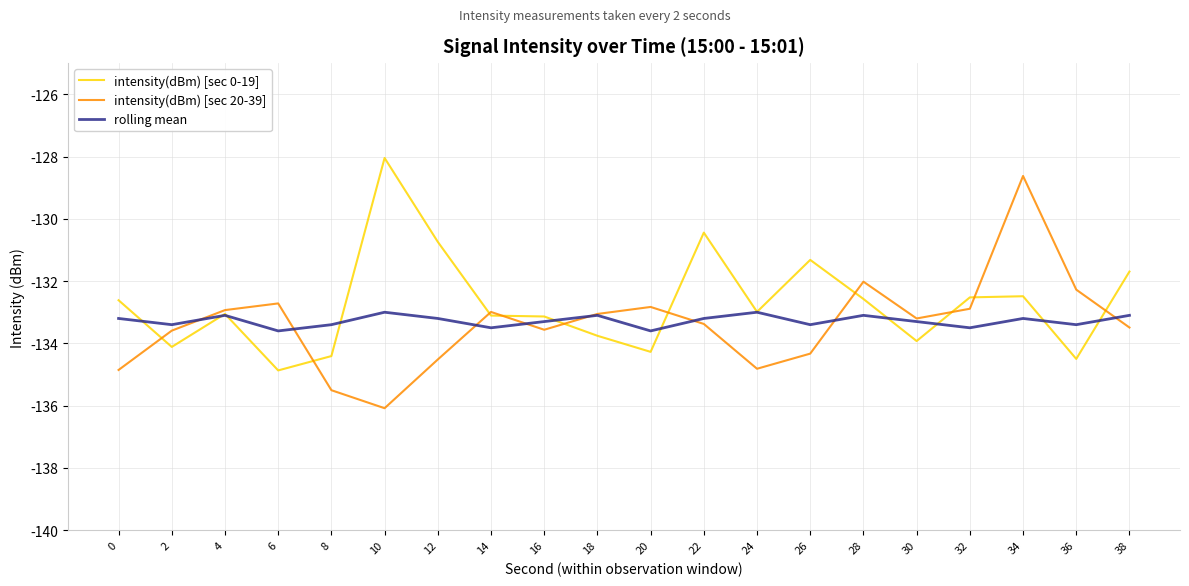

At which category is the sum across all series the highest?

34